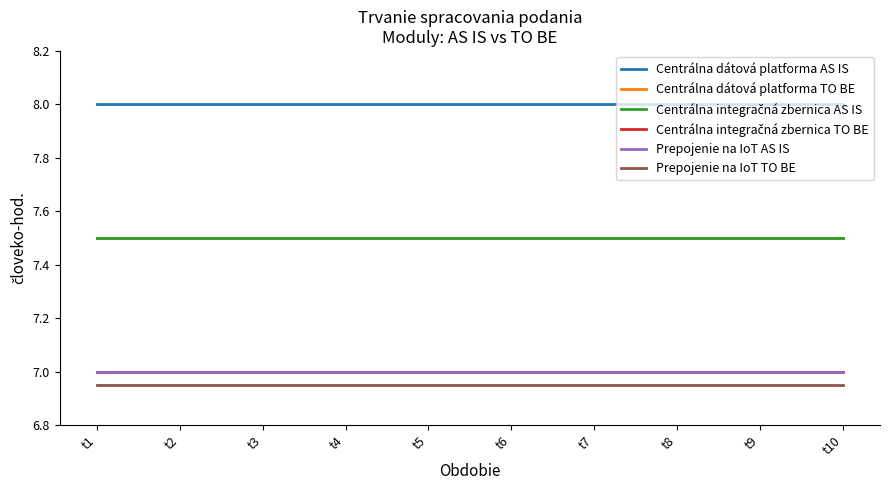

Does the chart display data point markers on the line(s)?

No